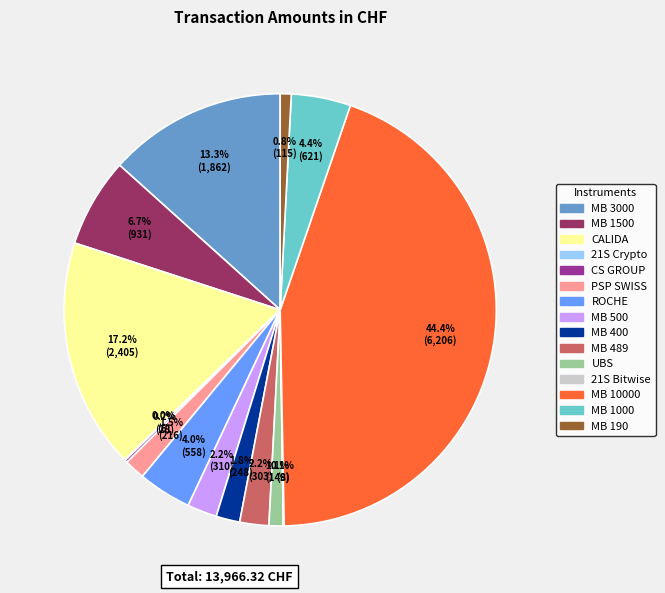

Is there a majority slice in this chart?

No